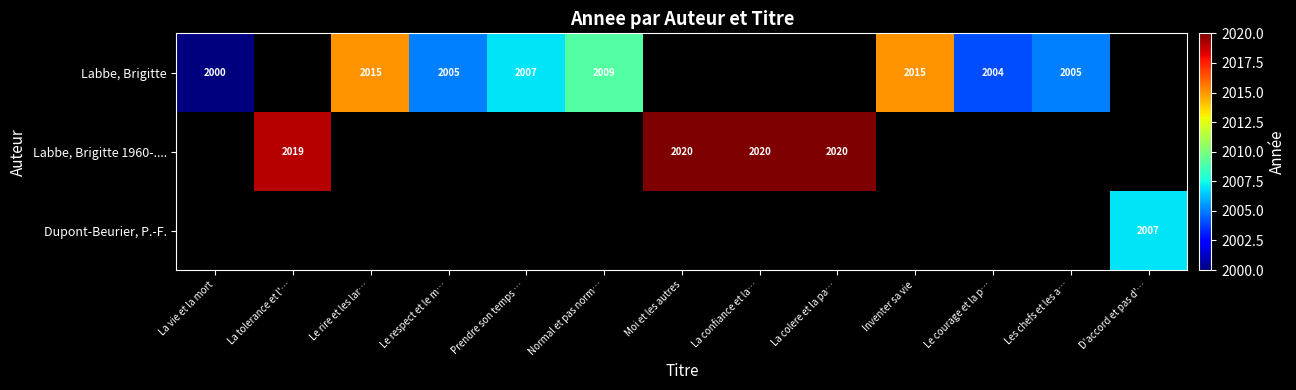

True or false: Labbe, Brigitte 1960-.... has a value of 2020 at La colere et la pa….

True